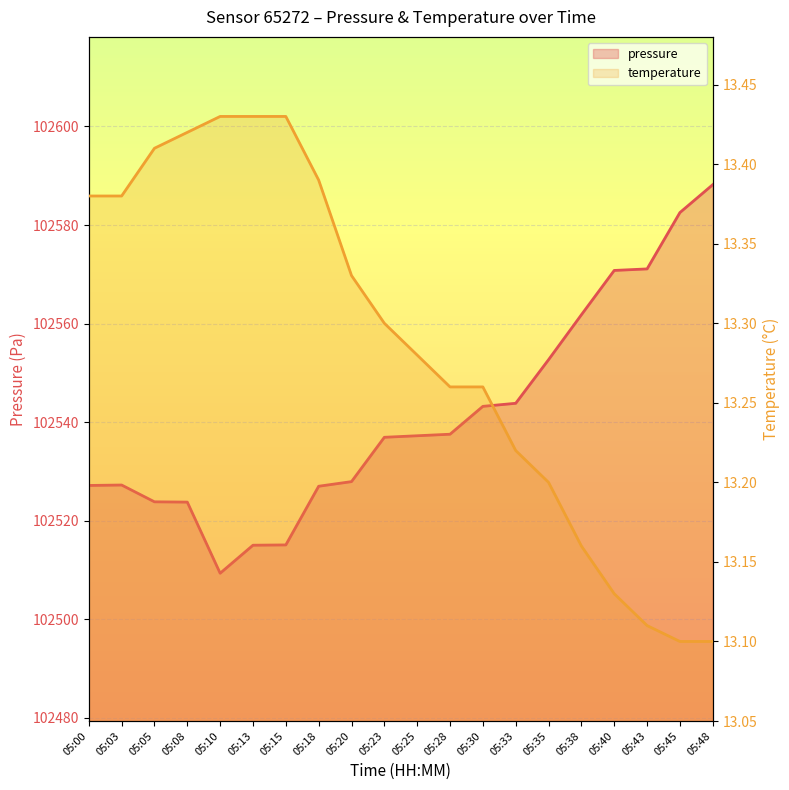

Which series has the largest range (max minus min)?

pressure